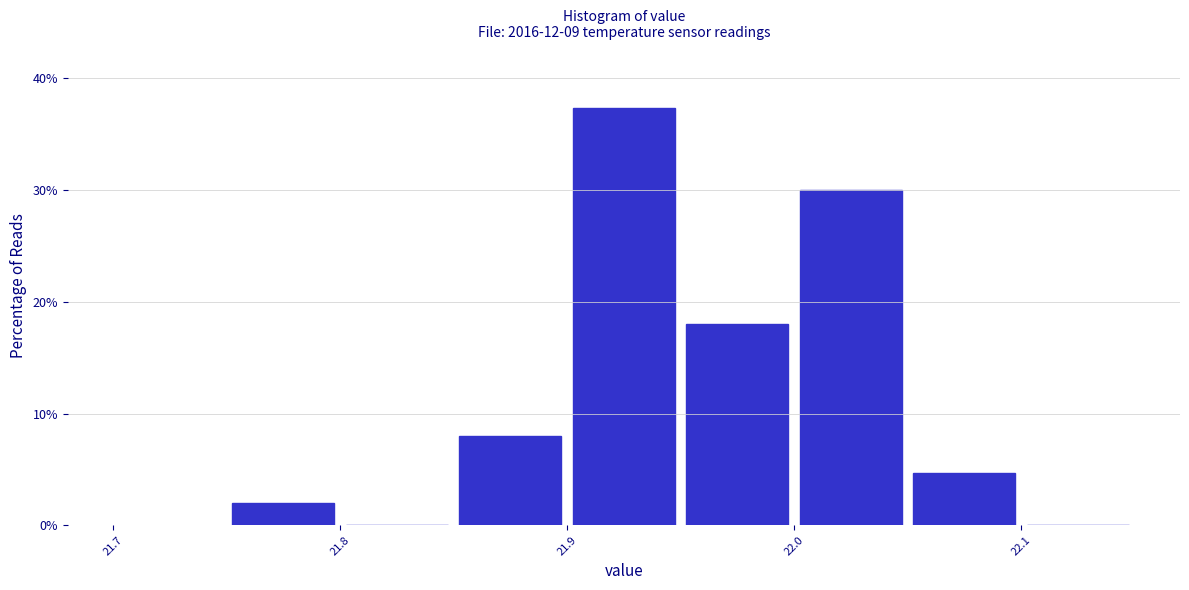

Reading left to right, transcribe this chart: for each bar, give the range it covers on the x-axis and its height. The values are not printed on the chart, so give them approximately, as read against the axis.

21.75 to 21.80: 2
21.80 to 21.85: 0
21.85 to 21.90: 8
21.90 to 21.95: 37
21.95 to 22.00: 18
22.00 to 22.05: 30
22.05 to 22.10: 5
22.10 to 22.15: 0